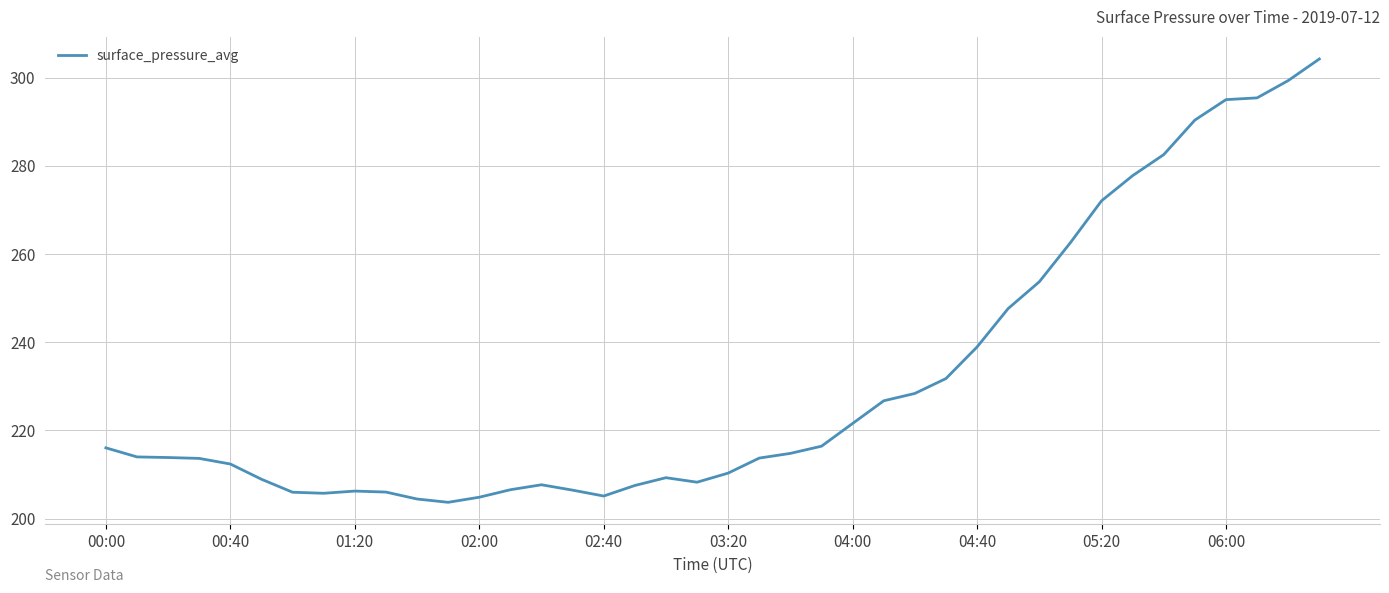

What is the greatest value displayed?

304.2